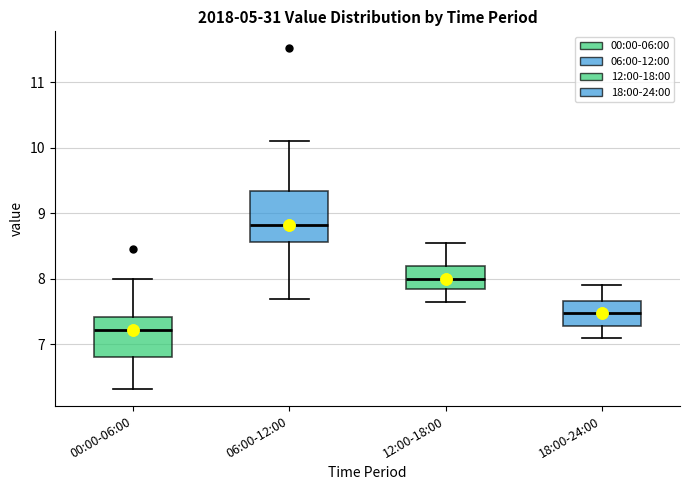

Where is the upper edge of the box for 18:00-24:00 on the y-axis? The values are not printed on the chart, so give them approximately, as read against the axis.

7.7